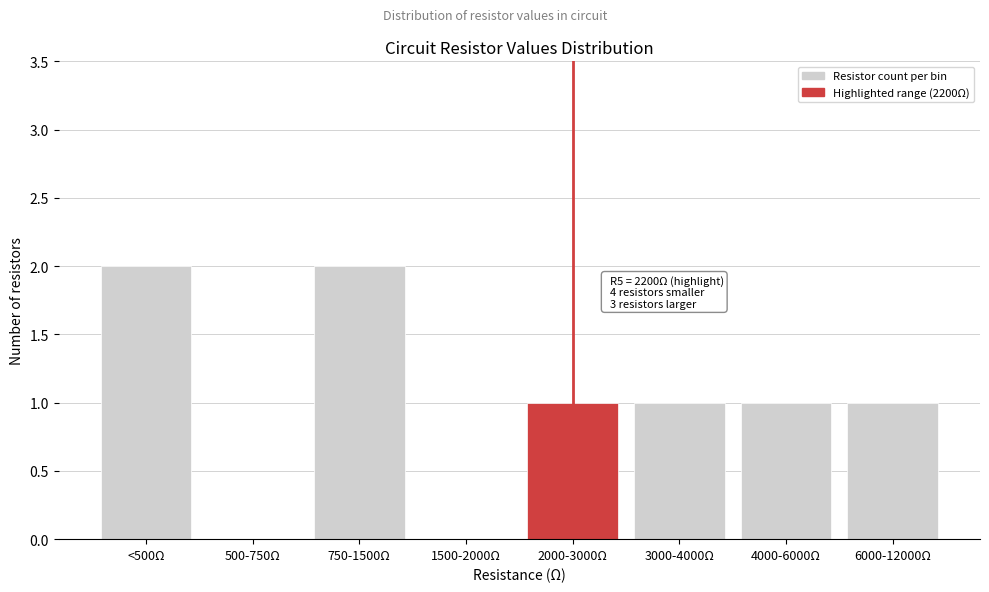

Reading left to right, list all the values displayed in this chart.

<500Ω=2	500-750Ω=0	750-1500Ω=2	1500-2000Ω=0	2000-3000Ω=1	3000-4000Ω=1	4000-6000Ω=1	6000-12000Ω=1